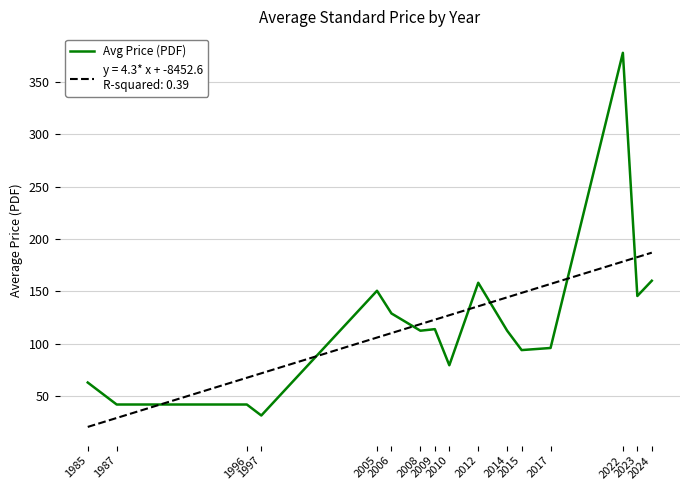

What is the greatest value displayed?

378.0